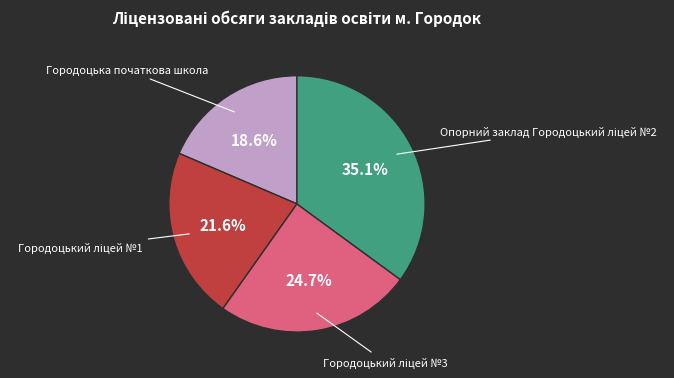

Is there any slice that represents more than half of the pie?

No